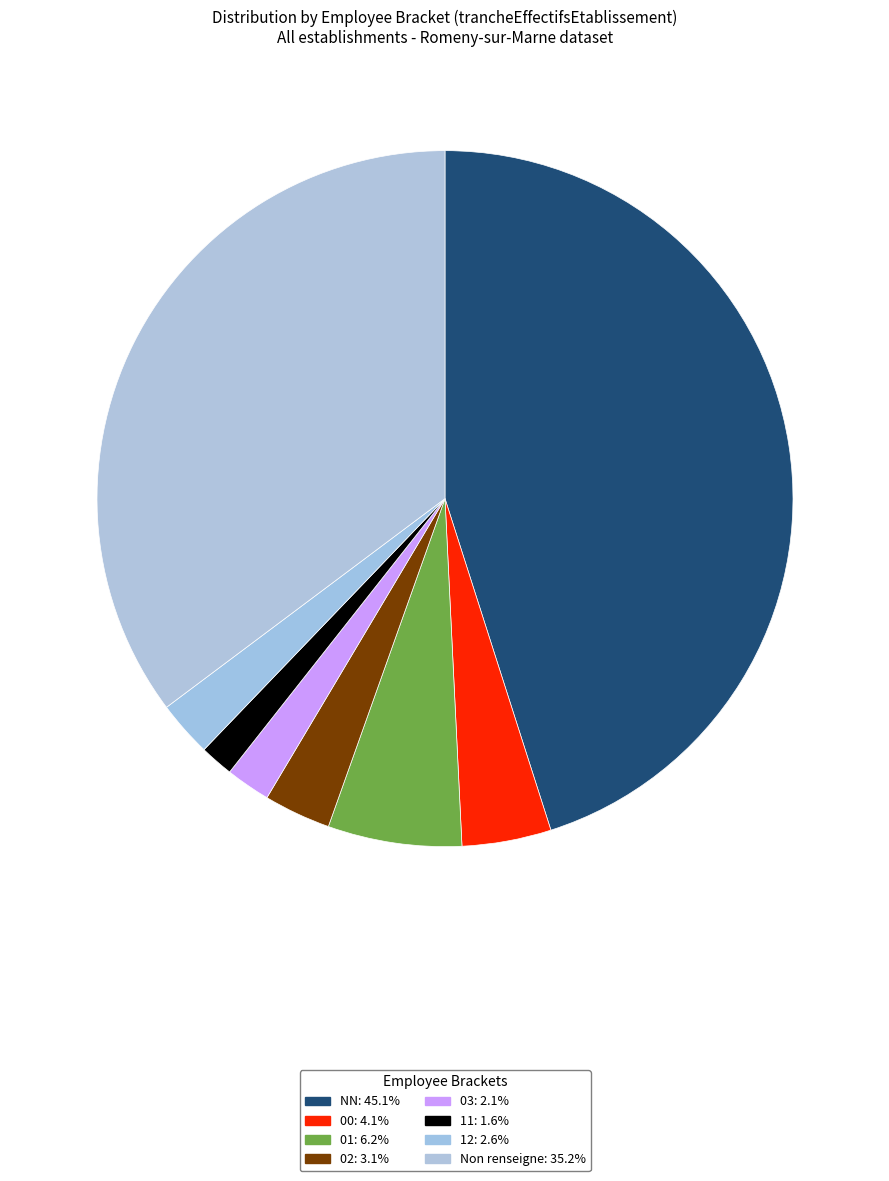

Count the number of slices in the pie.

8